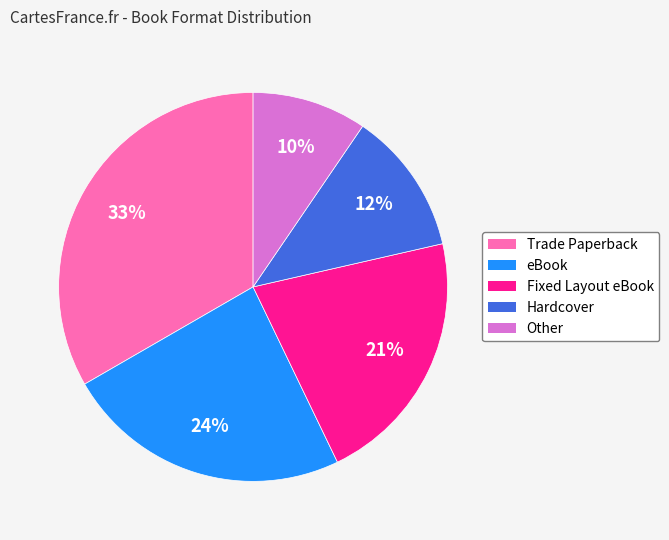

To the nearest percent, what is the combined percentage of Other and Trade Paperback?

43%